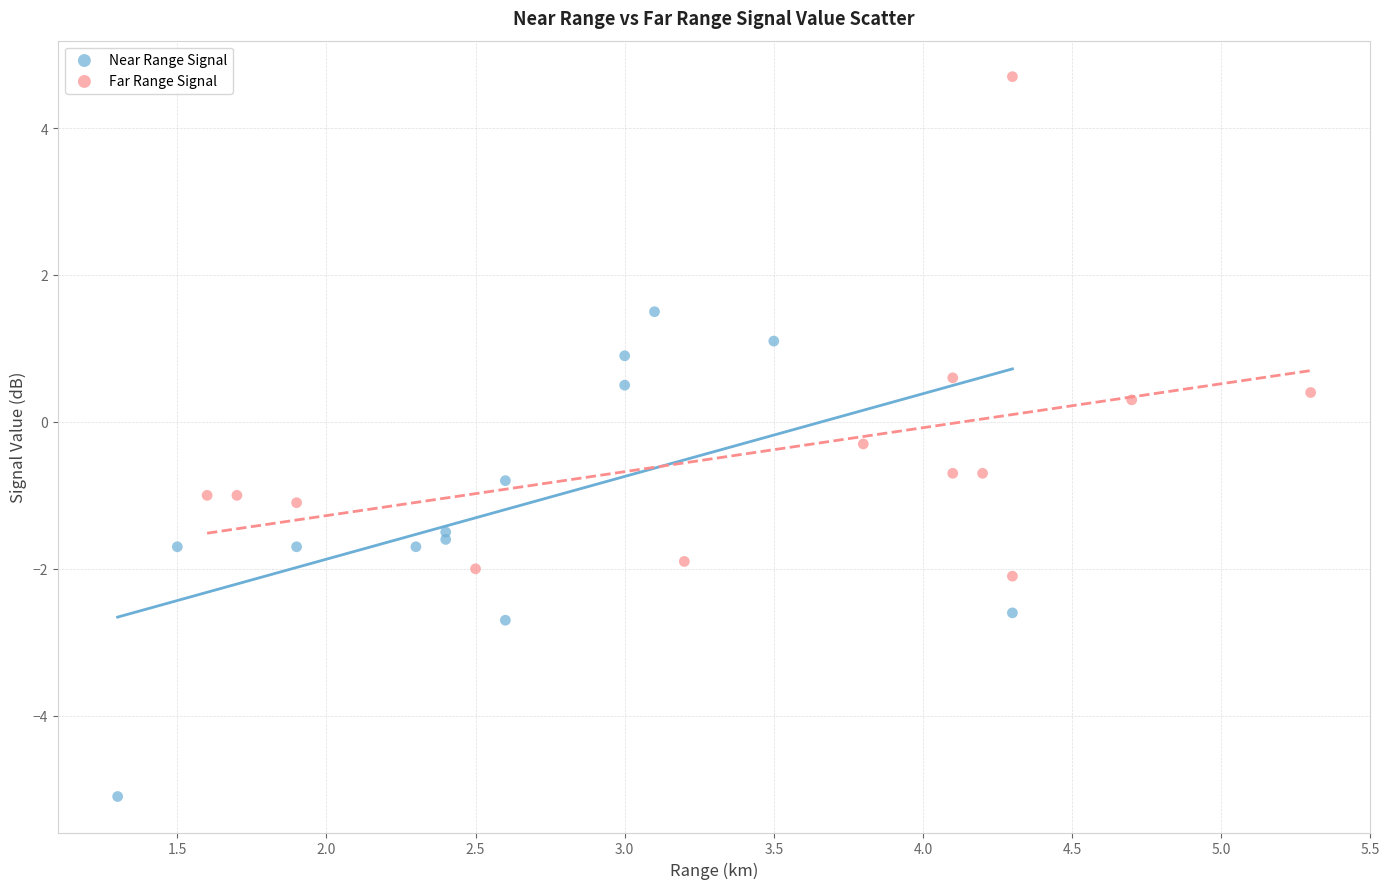

Which series contains the highest Y value?

Far Range Signal